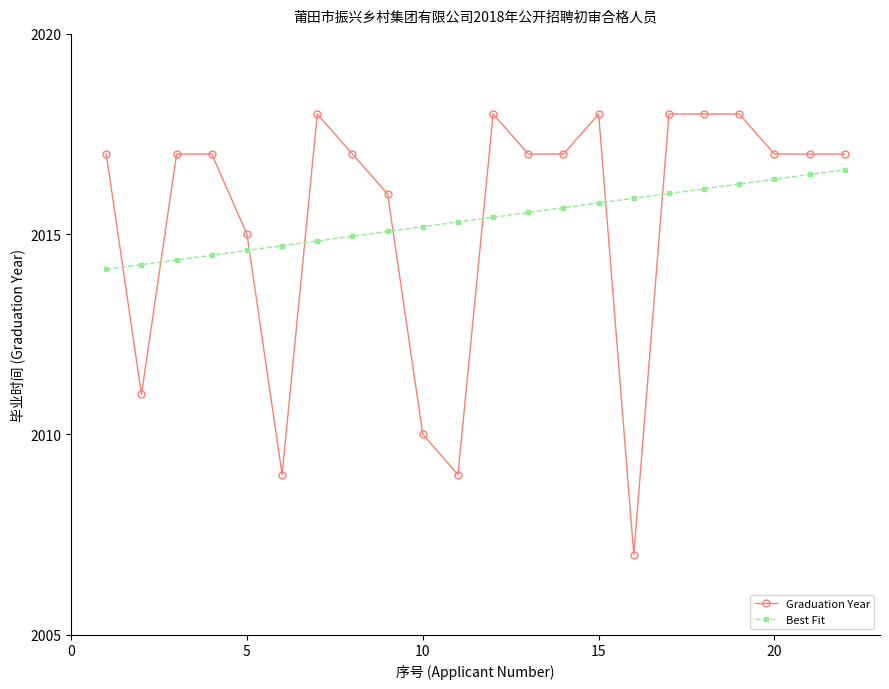

What is the average value of the Graduation Year series?

2015.4